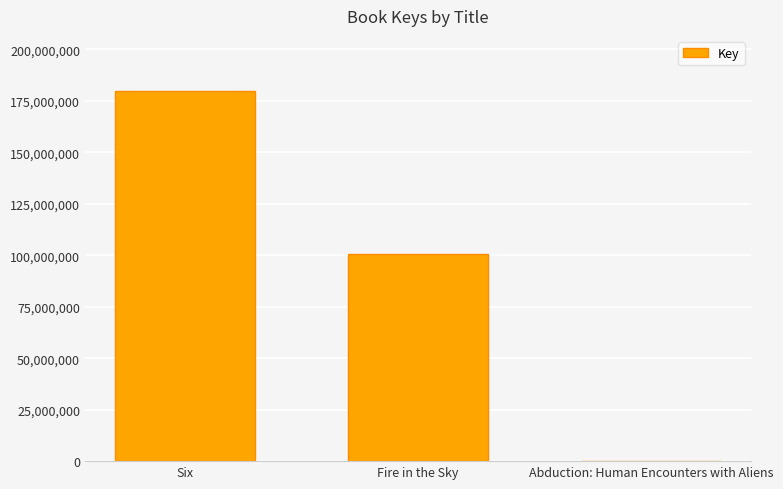

What is the change in value from Six to Abduction: Human Encounters with Aliens?

-179382337